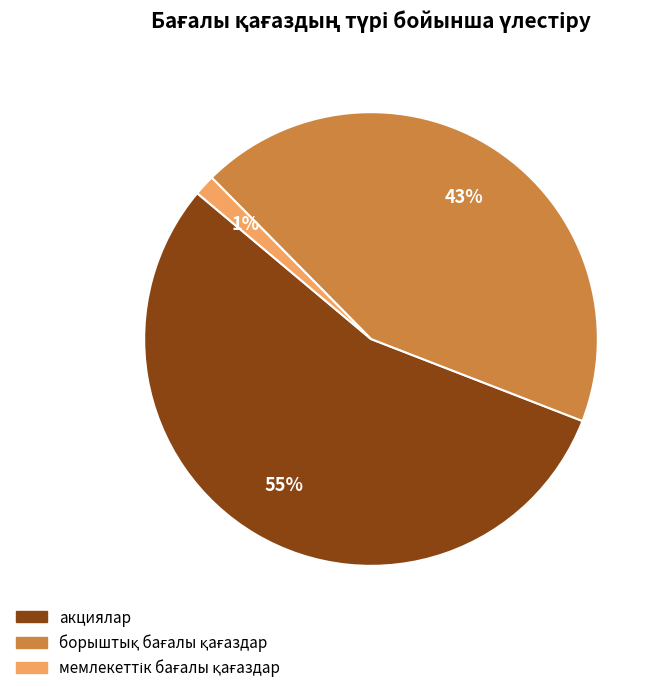

To the nearest percent, what is the average slice percentage?

33%